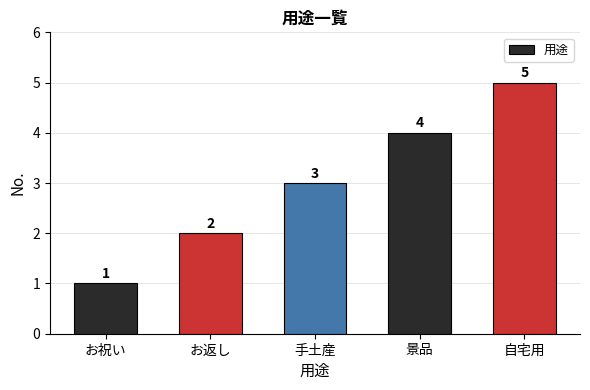

What is the difference between the maximum and minimum values?

4